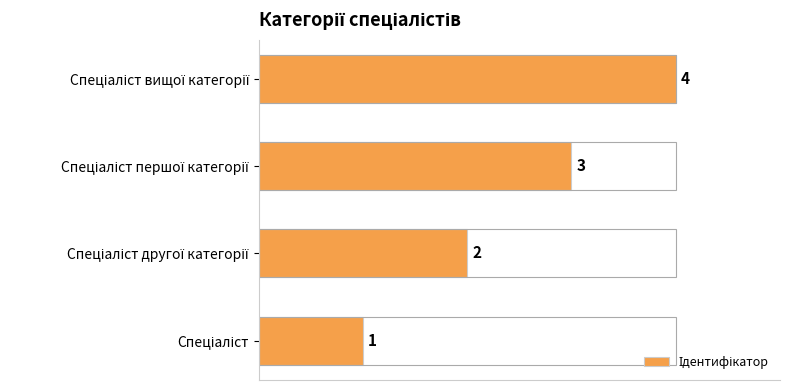

Reading right to left, extract all data points from this chart.

4	3	2	1